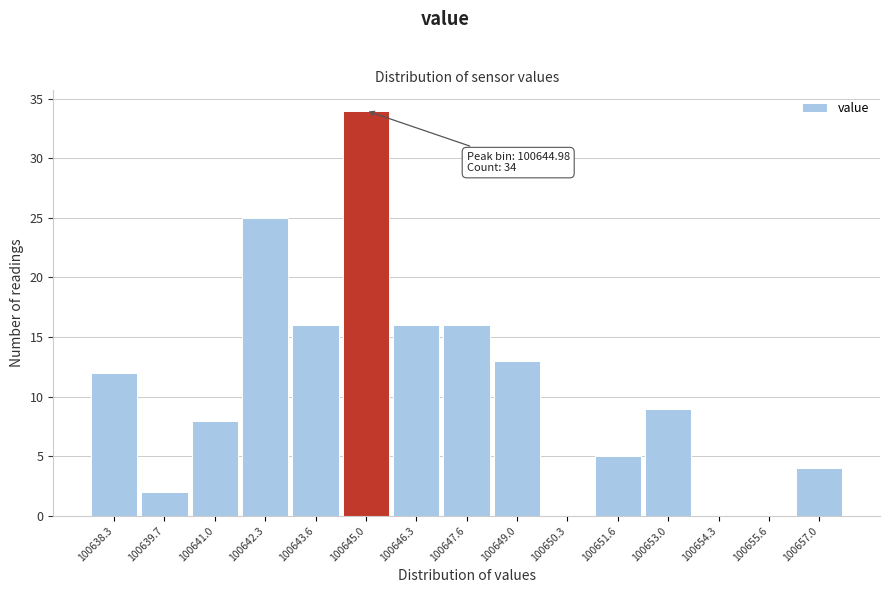

Over which range of the x-axis is the bar tallest?

100644.4 to 100645.6